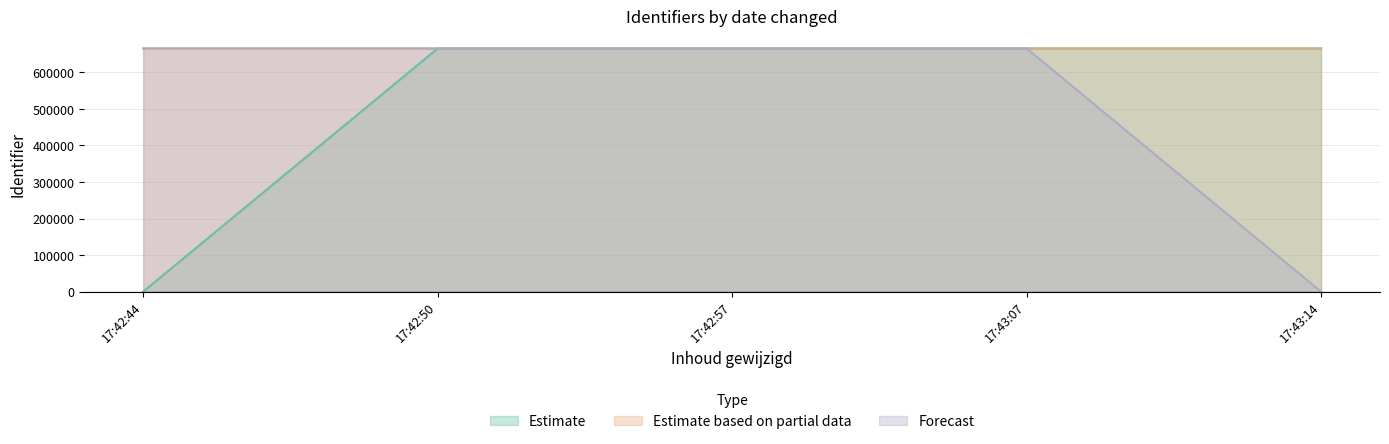

What are all the series names shown in the legend?

Estimate, Estimate based on partial data, Forecast